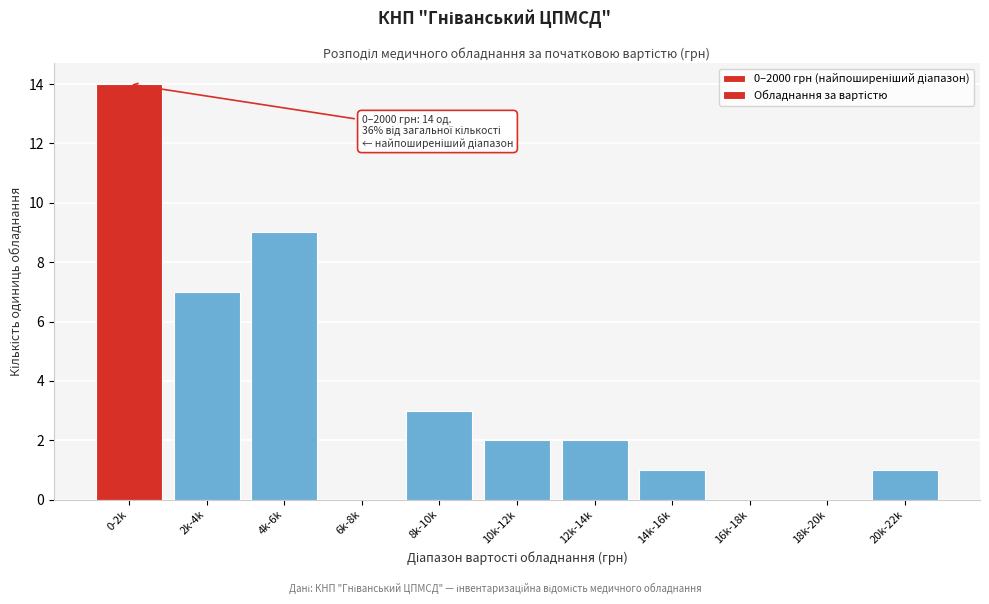

Reading left to right, what are all the values shown in this chart?

0-2k=14	2k-4k=7	4k-6k=9	6k-8k=0	8k-10k=3	10k-12k=2	12k-14k=2	14k-16k=1	16k-18k=0	18k-20k=0	20k-22k=1